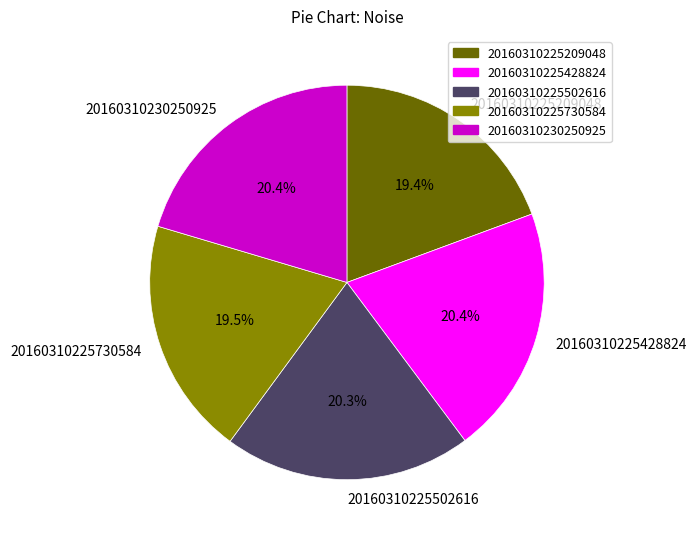

What percentage is the 20160310230250925 slice, to the nearest percent?

20%